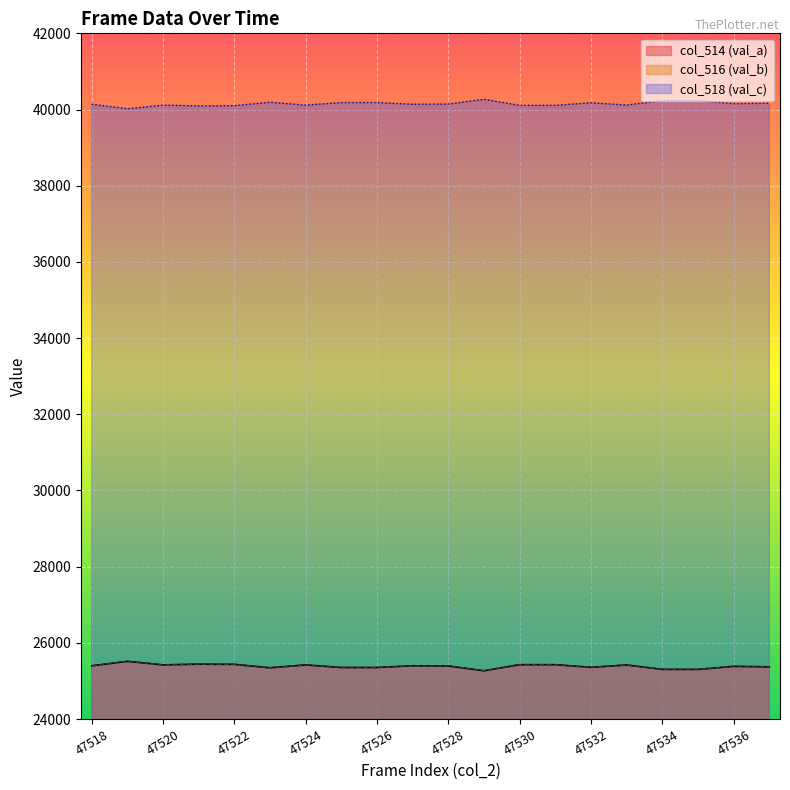

Does the chart display data point markers on the line(s)?

No